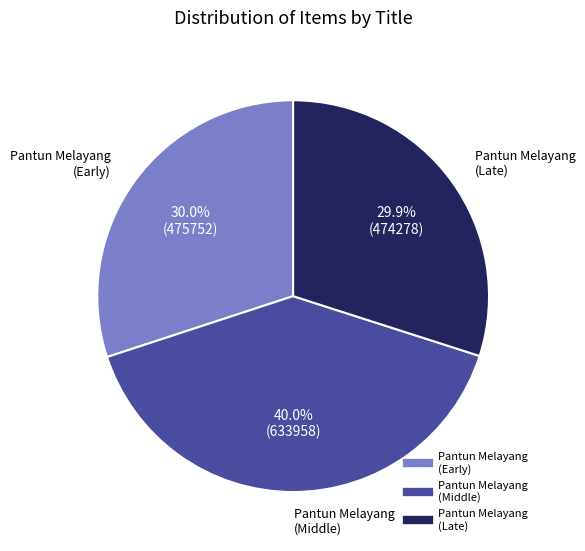

Does any single category account for the majority?

No